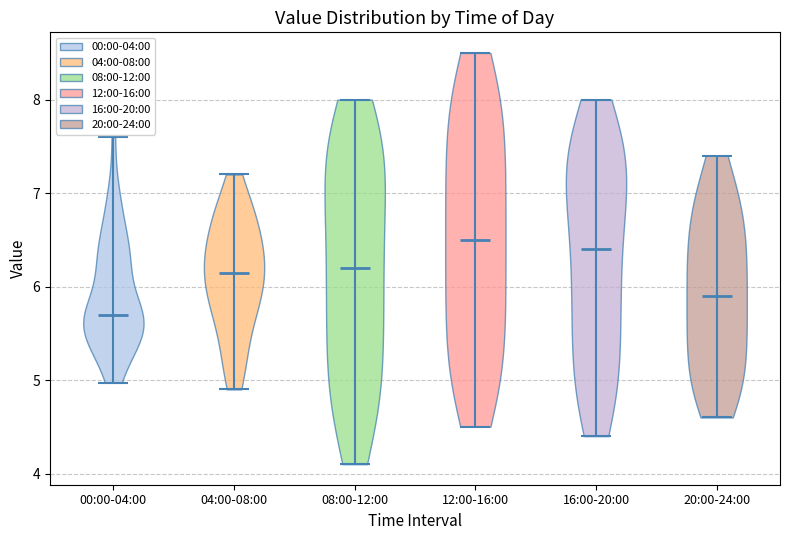

Where does the median line of the violin for 04:00-08:00 sit on the y-axis? The values are not printed on the chart, so give them approximately, as read against the axis.

6.2